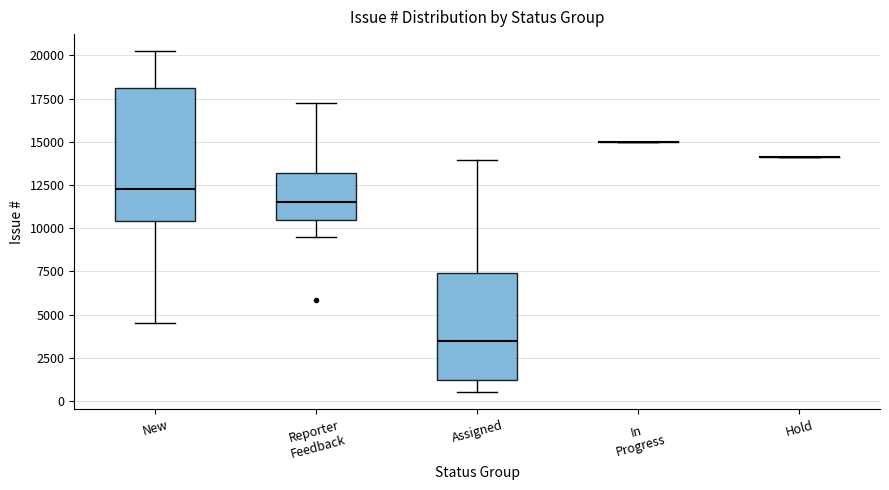

Reading left to right, transcribe this box plot: for each box, give where its median line is, the range the box spans, and where its two whiskers end, as read against the y-axis. The values are not printed on the chart, so give them approximately, as read against the axis.

New: median 12000, box 10500 to 18000, whiskers 4500 to 20000
Reporter Feedback: median 11500, box 10500 to 13000, whiskers 9500 to 17500
Assigned: median 3500, box 1000 to 7500, whiskers 500 to 14000
In Progress: box collapsed to a line at 15000, whiskers 15000 to 15000
Hold: box collapsed to a line at 14000, whiskers 14000 to 14000